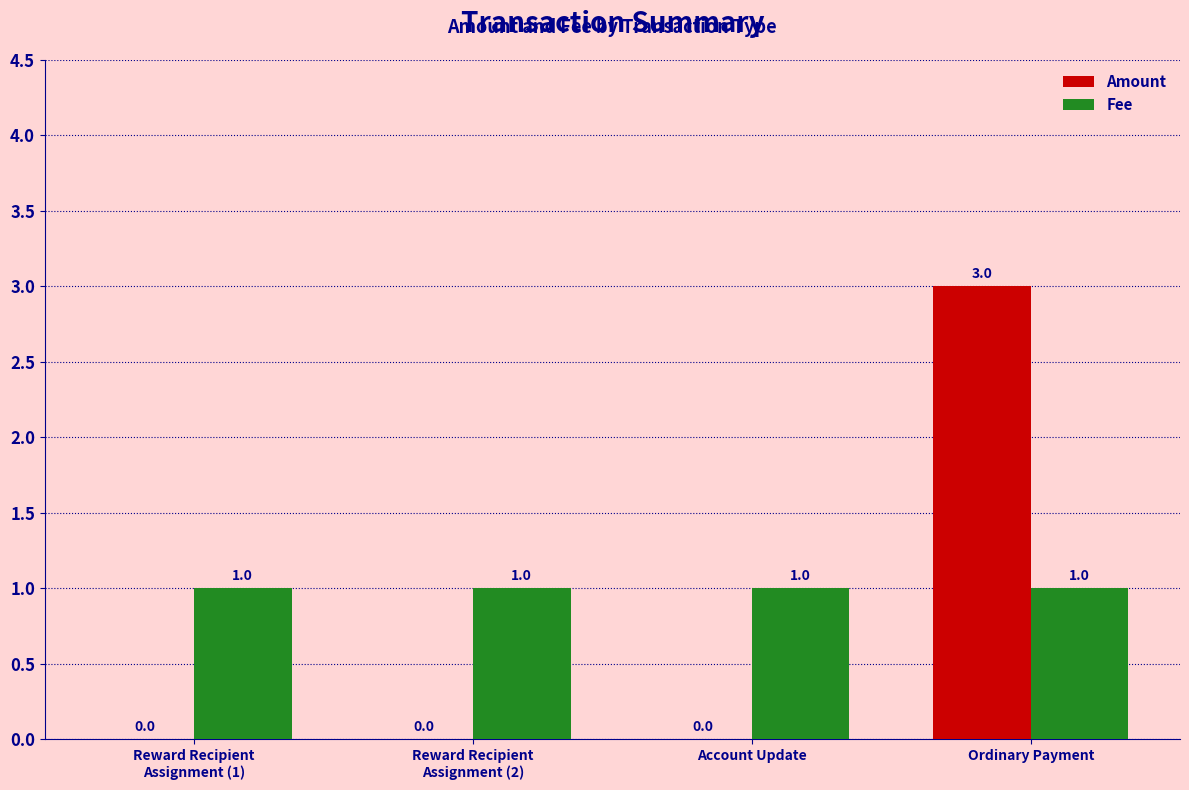

The value of Fee at Reward Recipient
Assignment (1) is 1. True or false?

True